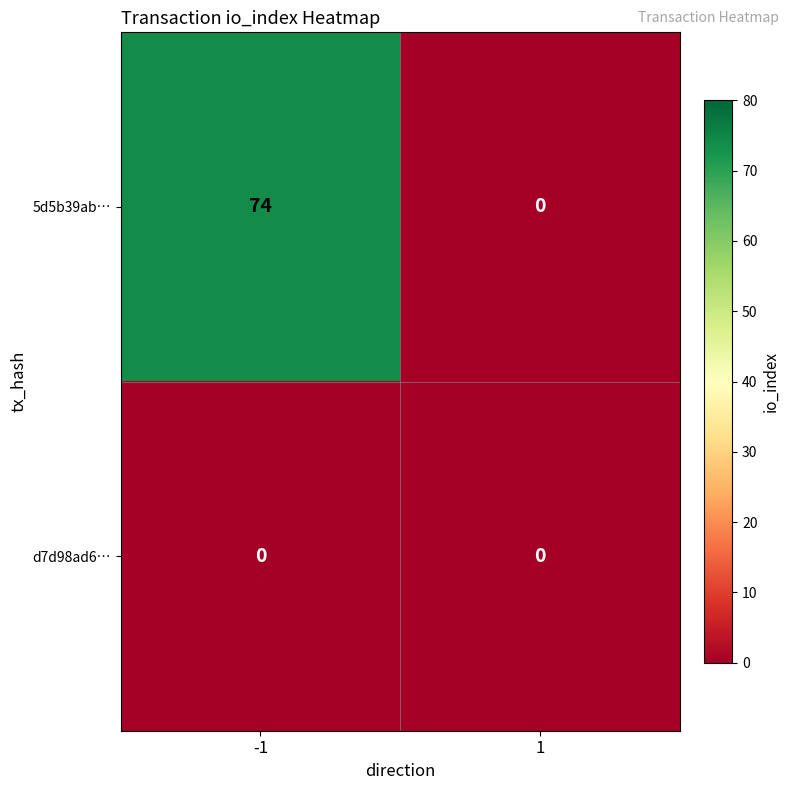

Reading left to right, list all the values displayed in this chart.

5d5b39ab…: 74	0
d7d98ad6…: 0	0